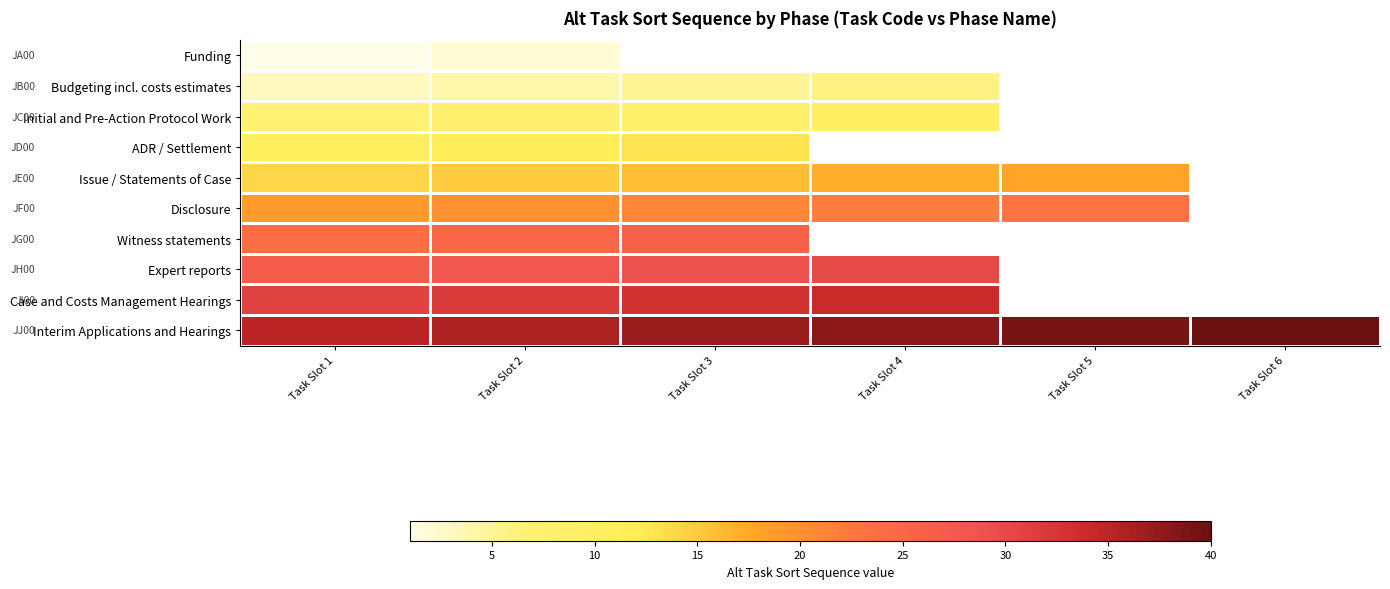

What is the minimum value shown in the chart?

1.0